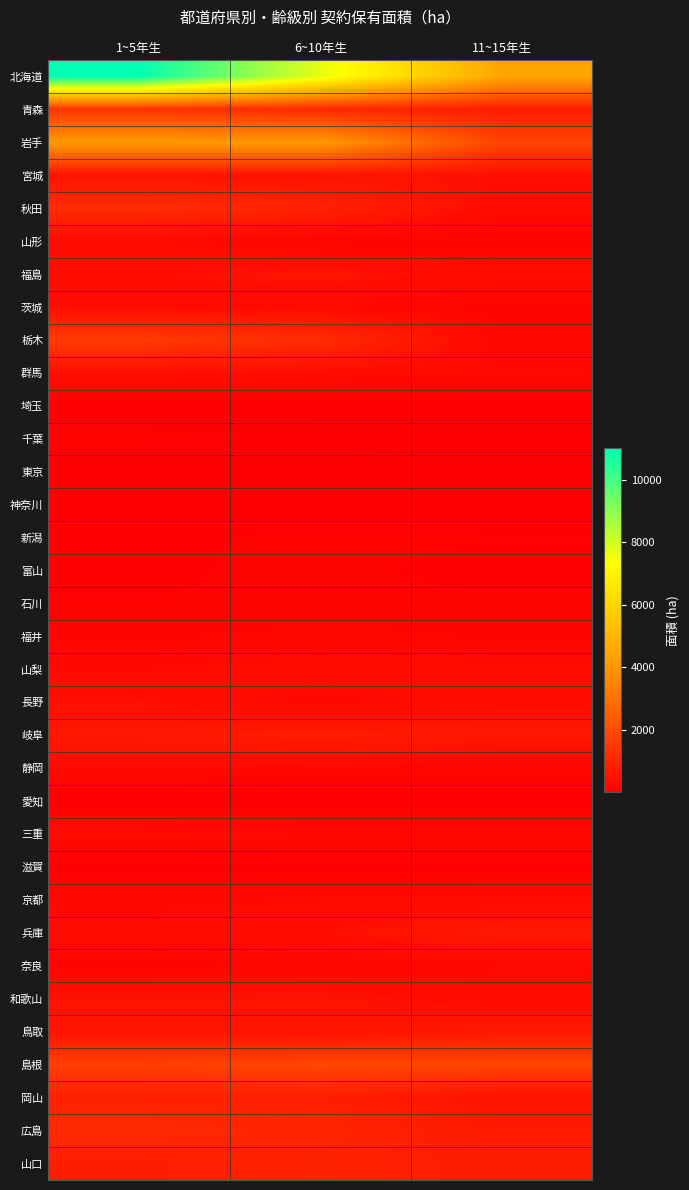

Rank the series at 11~15年生 from highest to lowest value.

北海道, 島根, 岩手, 山口, 青森, 広島, 鳥取, 兵庫, 岐阜, 岡山, 宮城, 長野, 福島, 秋田, 和歌山, 山梨, 京都, 三重, 群馬, 奈良, 静岡, 栃木, 福井, 石川, 茨城, 山形, 新潟, 千葉, 滋賀, 富山, 東京, 愛知, 埼玉, 神奈川